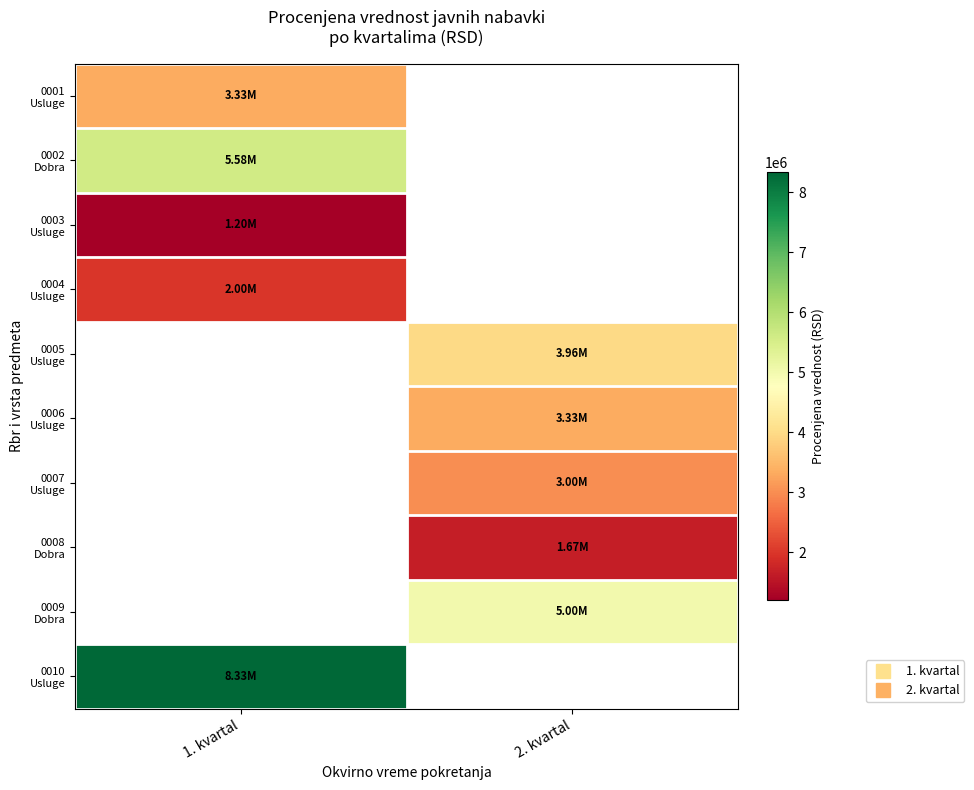

At how many categories does at least one series exceed 7740763?

1